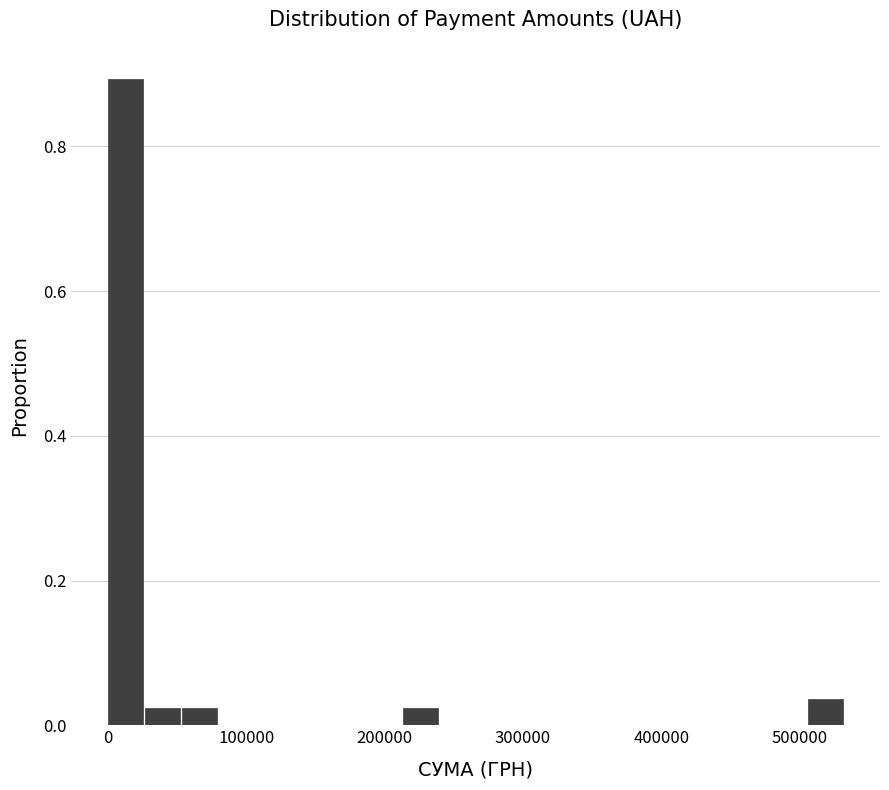

Around what value on the x-axis is the tallest bar? Give the approximate position of its centre, as read against the axis.

10000